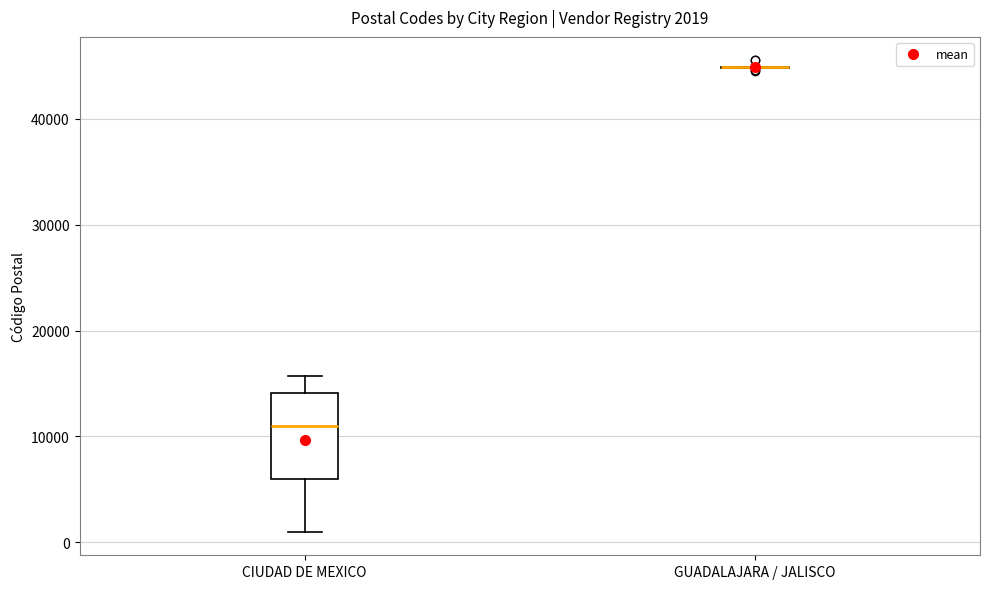

Comparing the boxes themselves (not the whiskers), which one is the tallest?

CIUDAD DE MEXICO